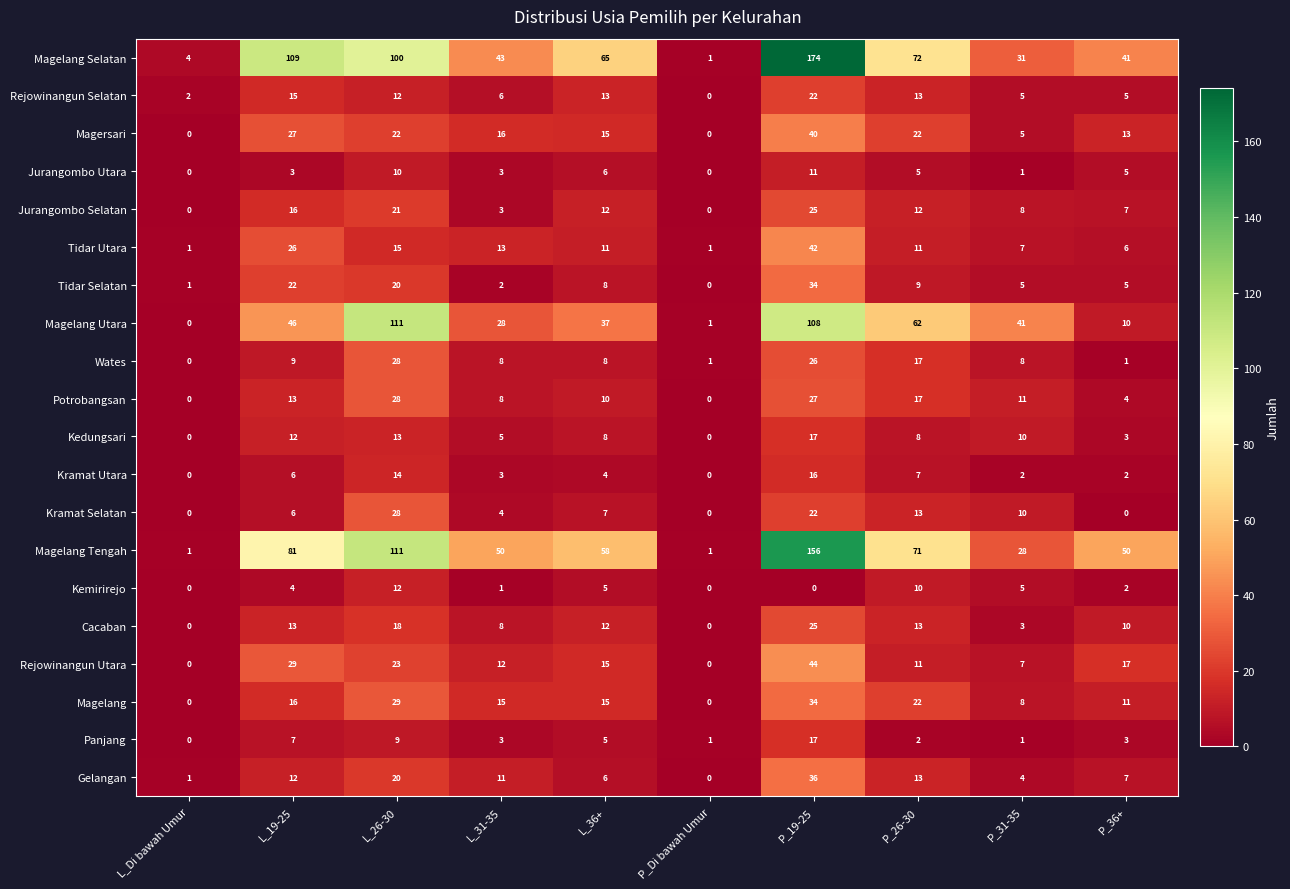

What is the highest value of the Tidar Utara series?

42